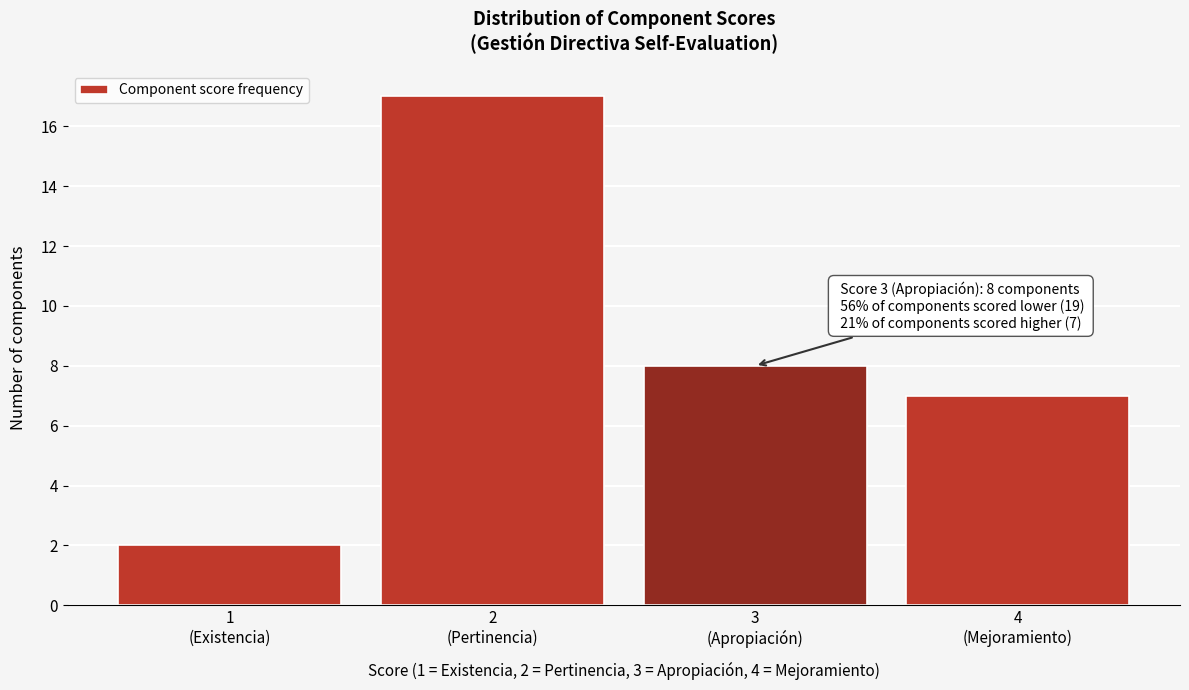

Reading left to right, list all the values displayed in this chart.

2	17	8	7